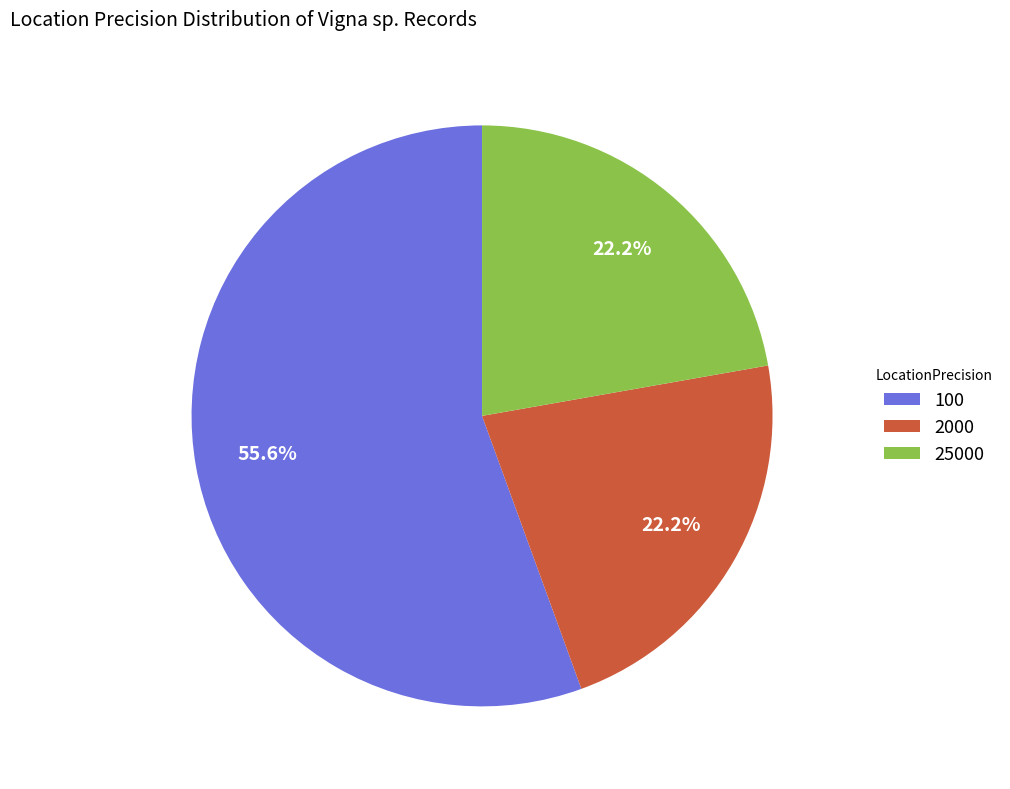

To the nearest percent, what portion does 25000 represent?

22%